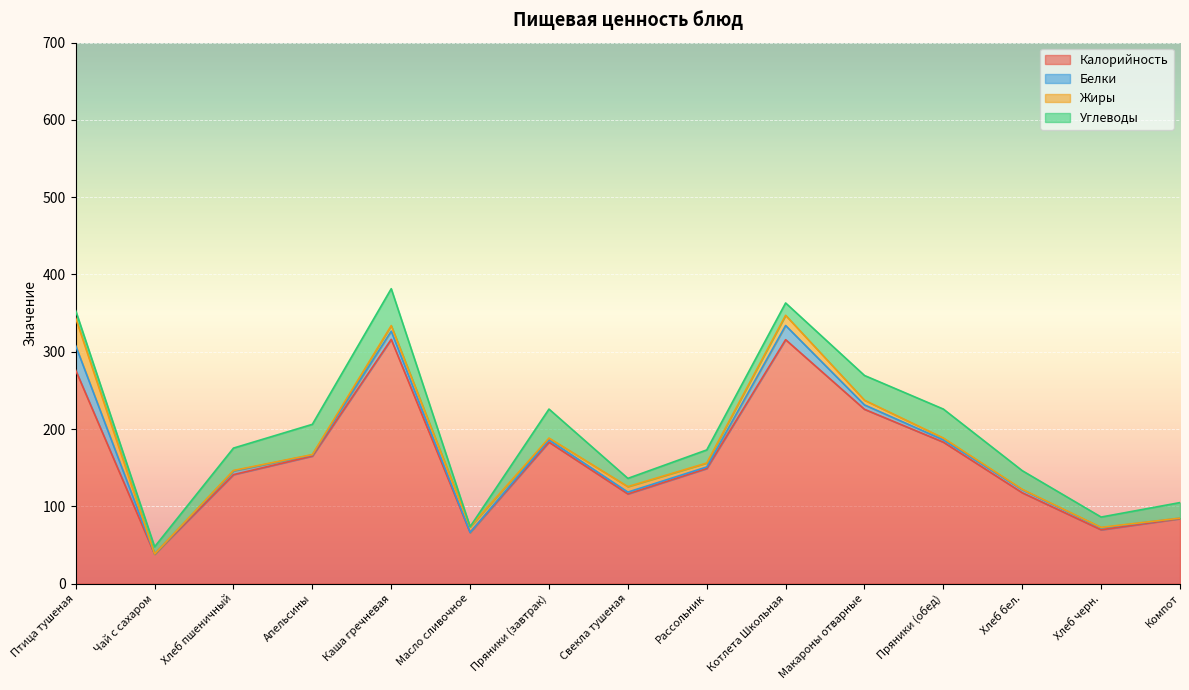

At which category is the sum across all series the highest?

Каша гречневая